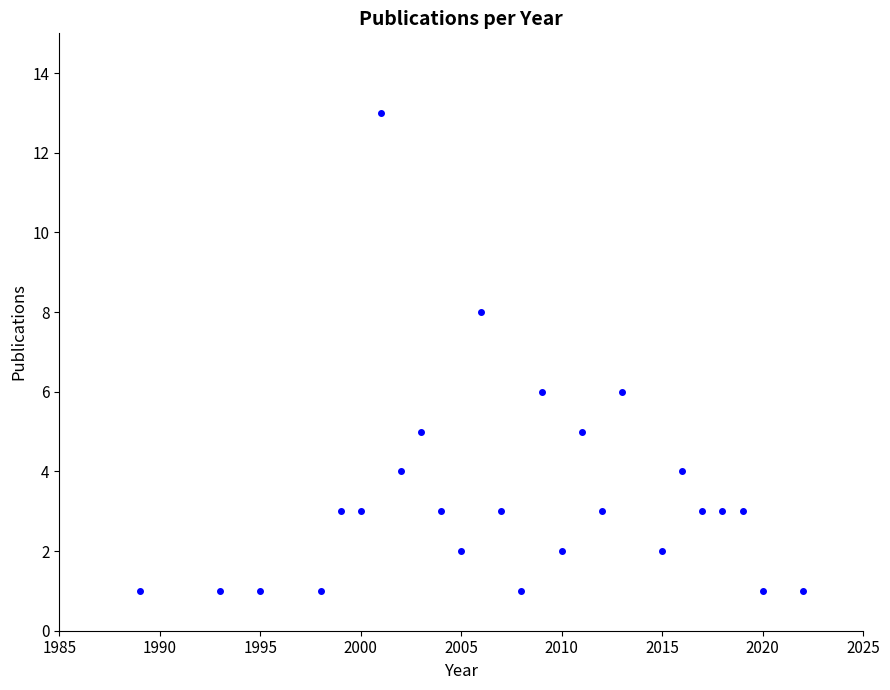

What is the range of Y values (max minus min)?

12